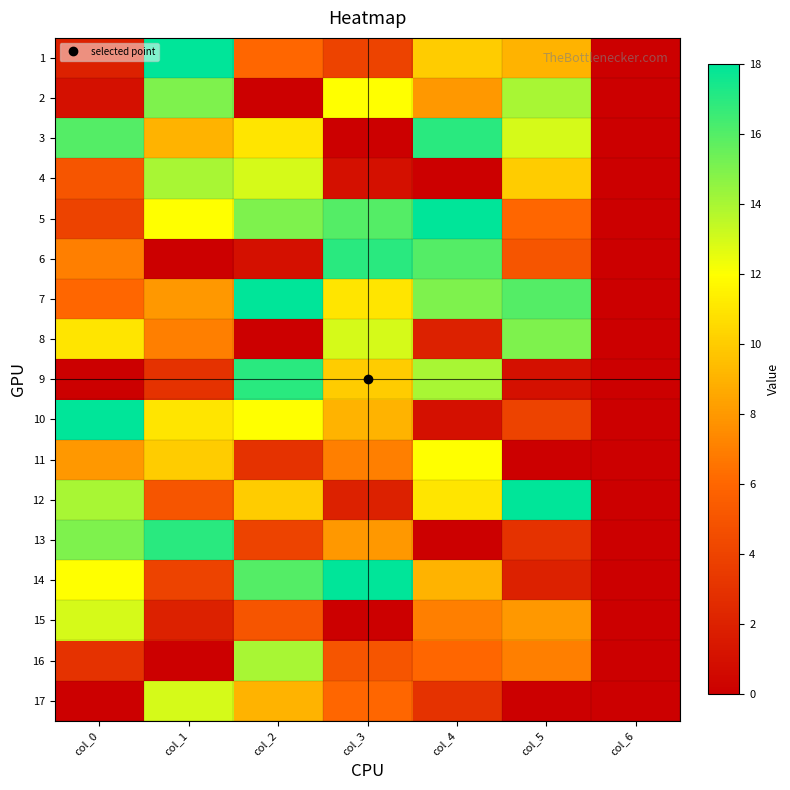

Rank the series by their maximum value, from highest to lowest.

1, 5, 7, 10, 12, 14, 3, 6, 9, 13, 2, 8, 4, 16, 15, 17, 11